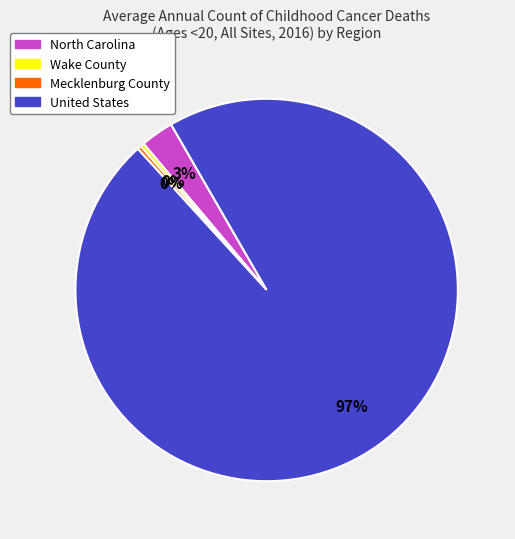

To the nearest percent, what is the average slice percentage?

25%